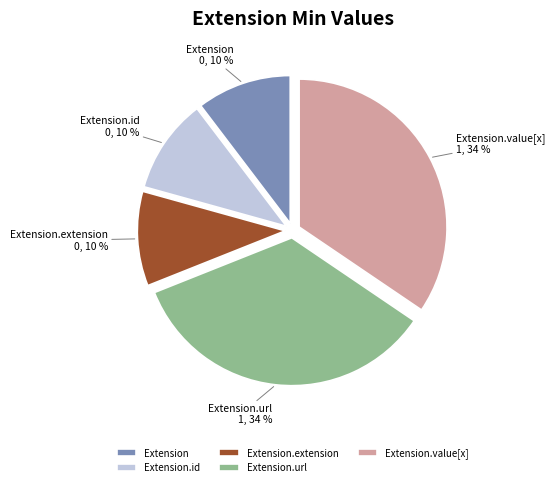

Does Extension represent more than half of the total?

No